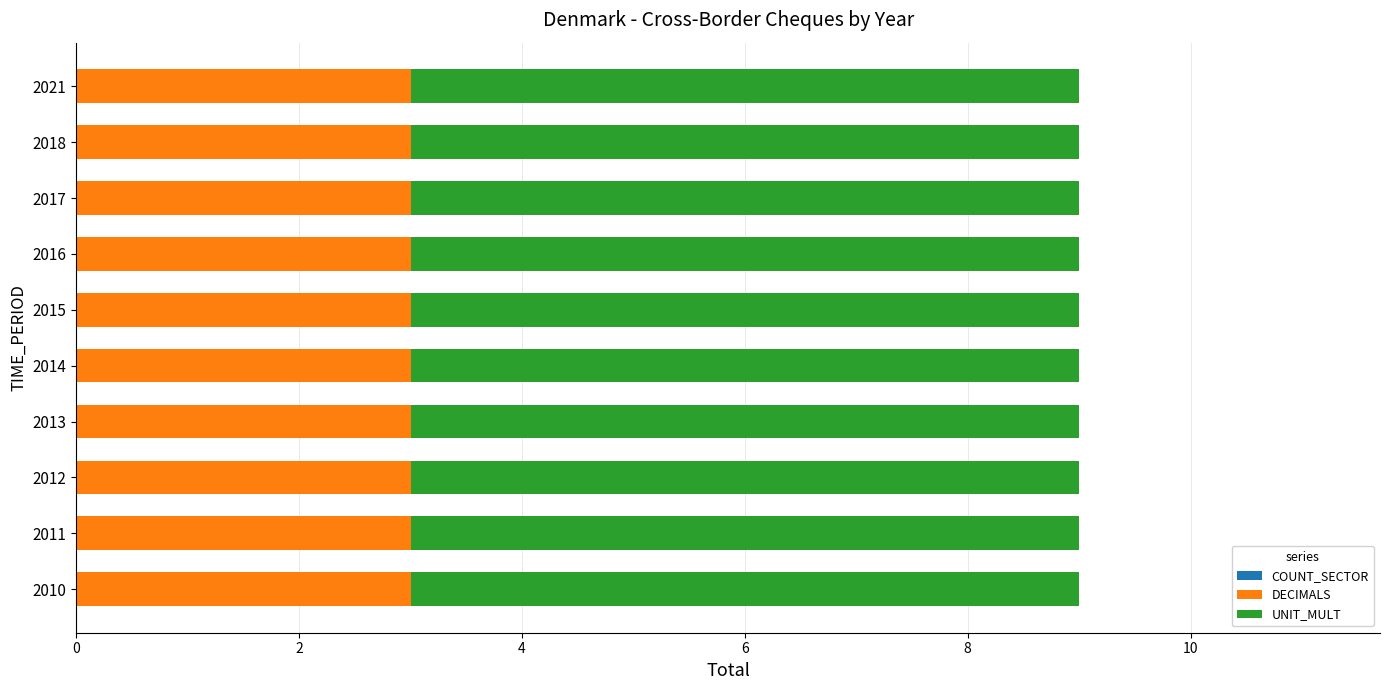

What is the maximum value for DECIMALS?

3